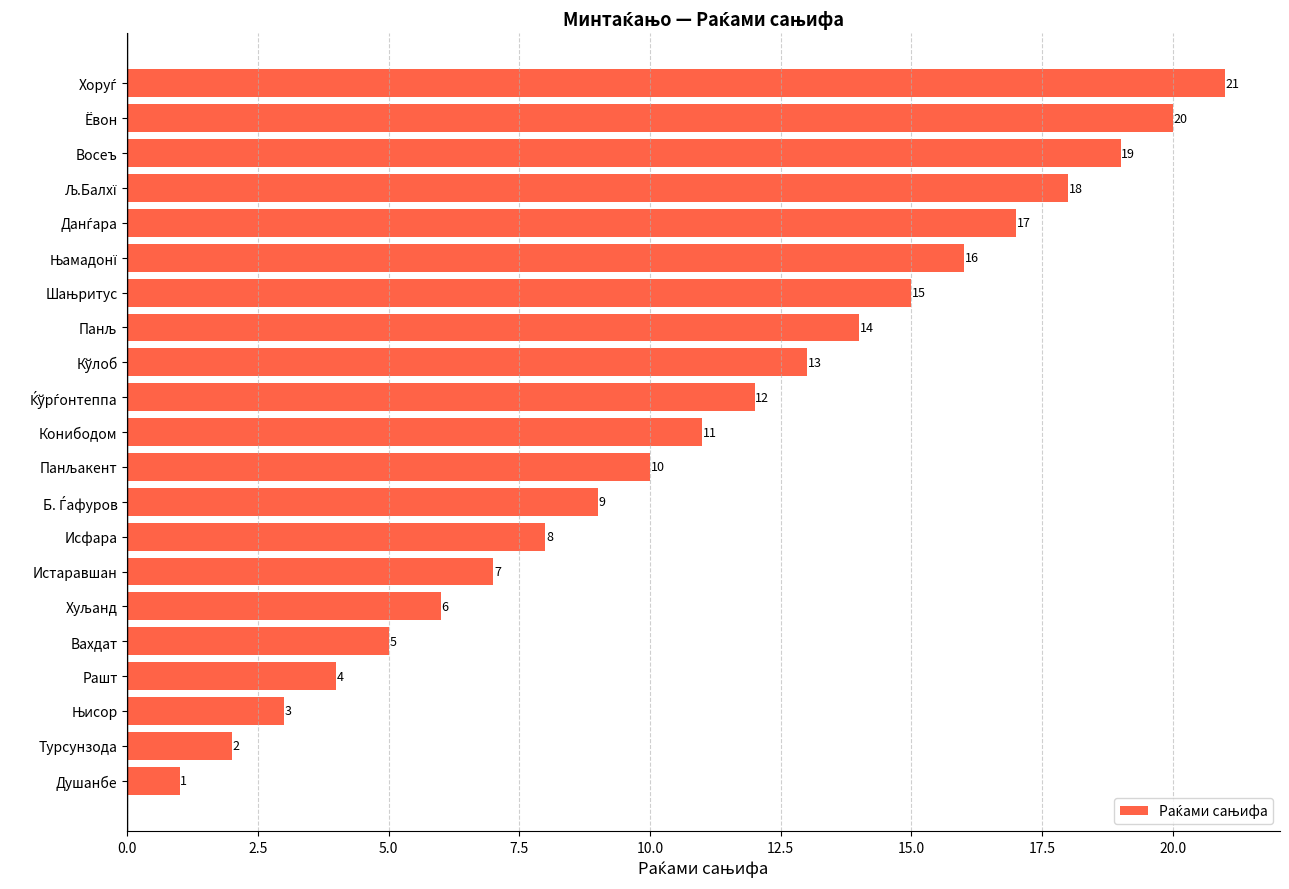

What is the difference between the maximum and minimum values?

20